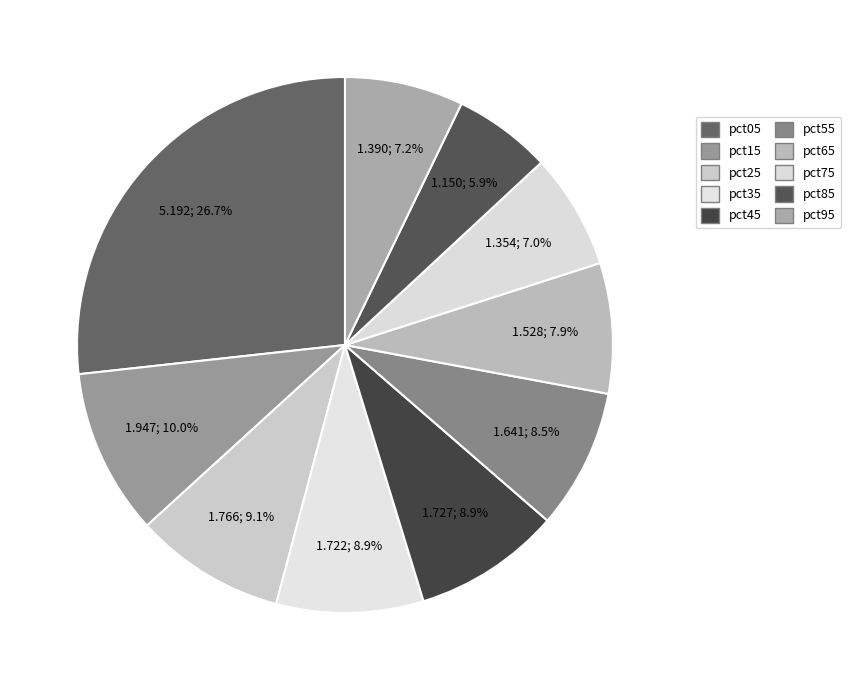

To the nearest percent, what is the combined percentage of pct85 and pct95?

13%